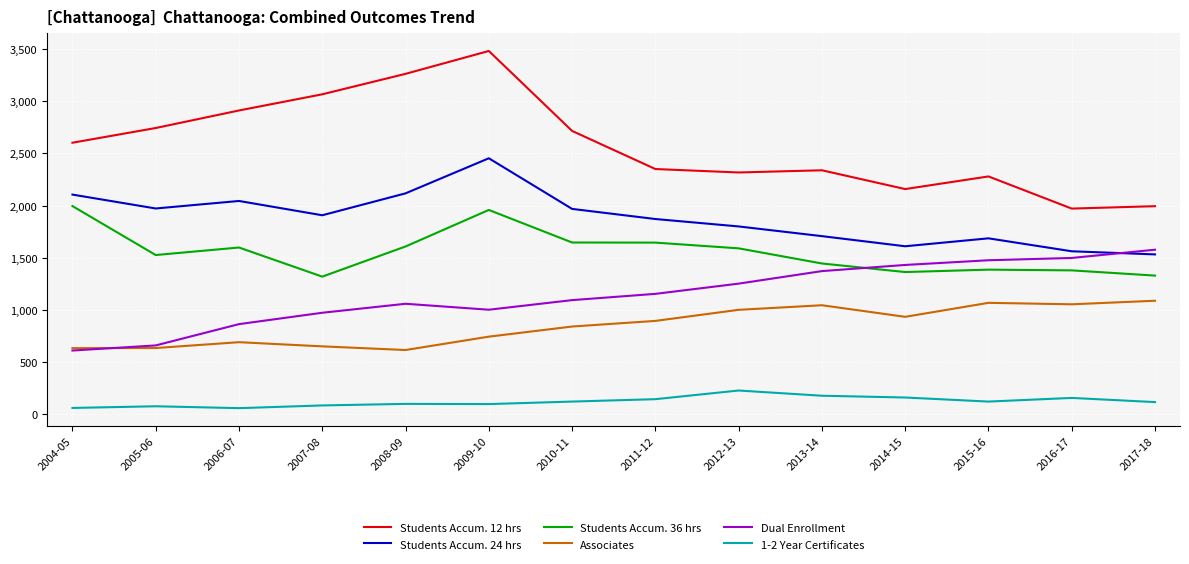

The value of Students Accum. 12 hrs at 2014-15 is 2159. True or false?

True